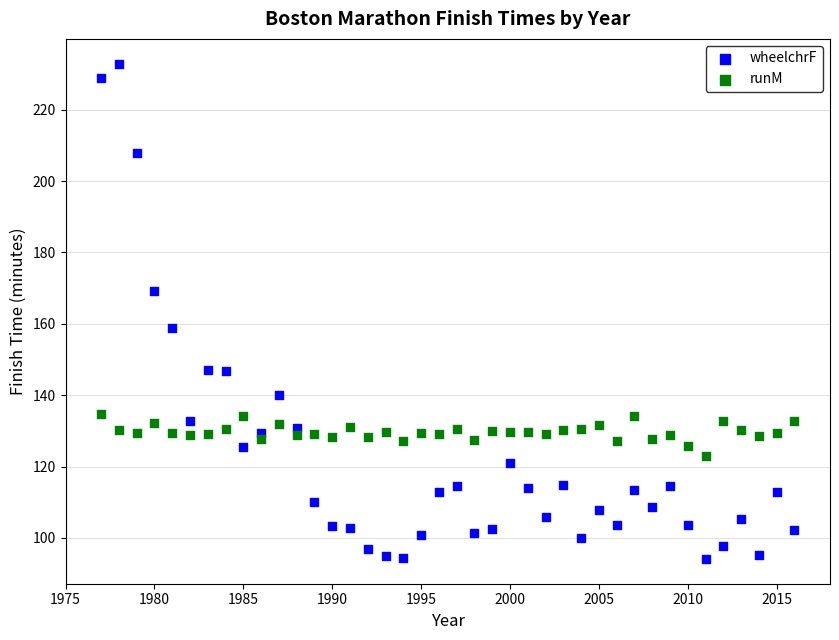

Which series contains the highest Y value?

wheelchrF